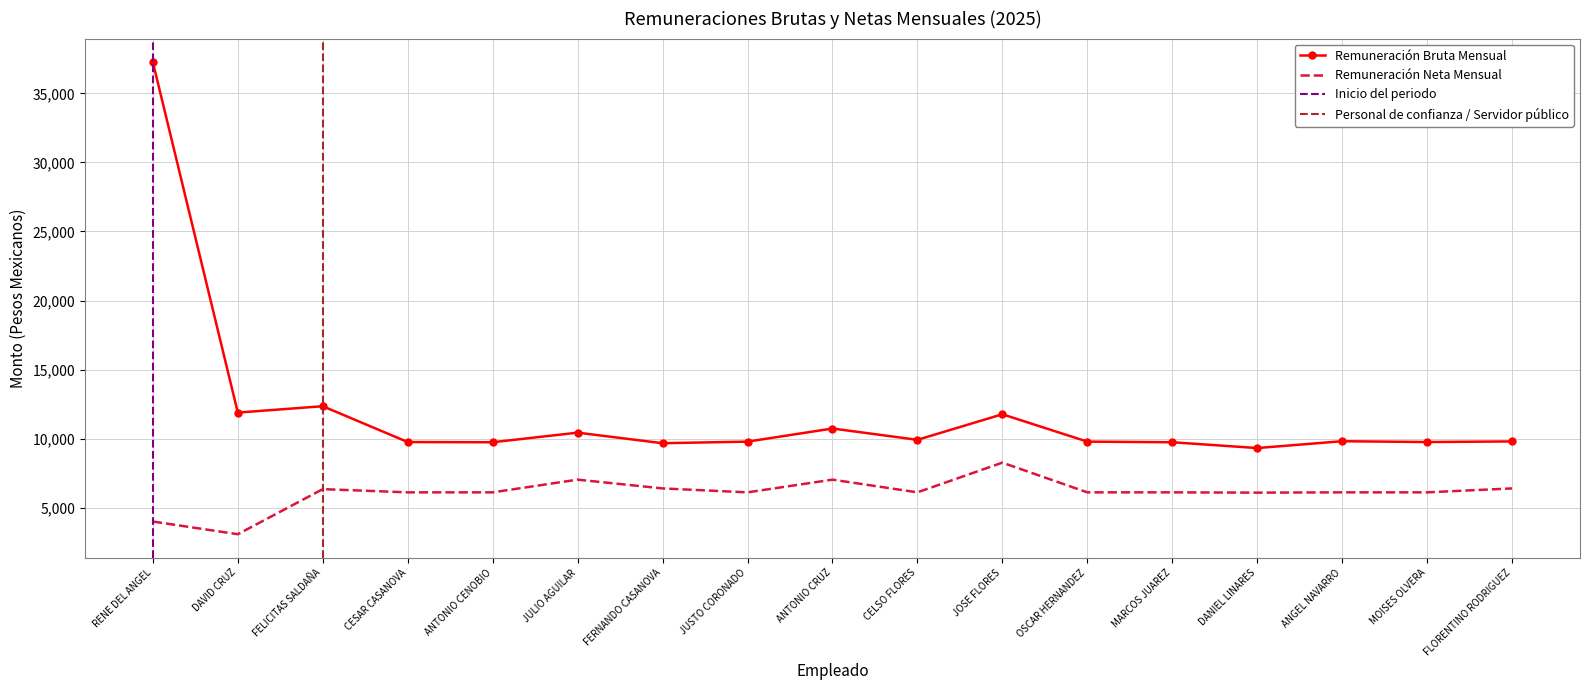

True or false: Remuneración Neta Mensual and Remuneración Bruta Mensual cross at least once.

False